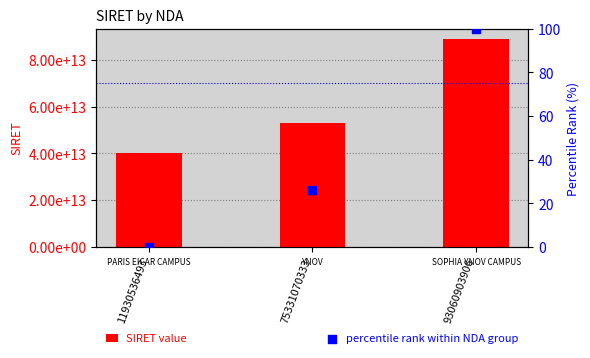

At how many categories does at least one series exceed 5237902018611?

3